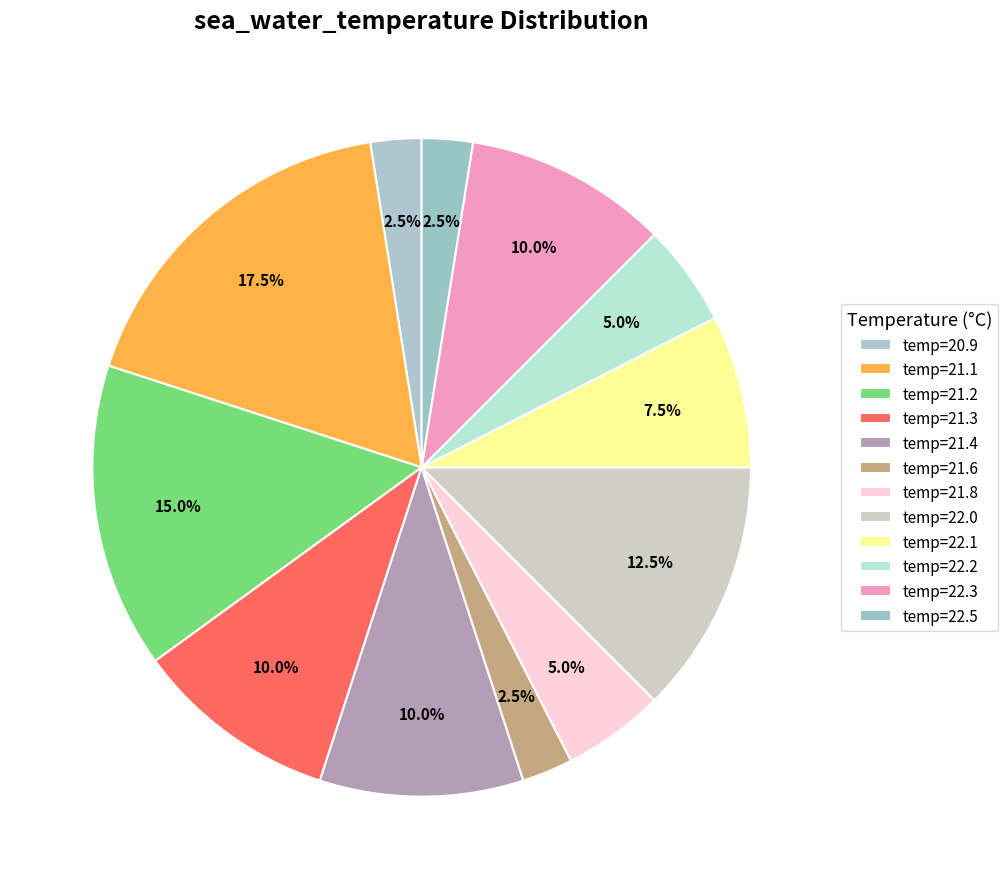

Is there any slice that represents more than half of the pie?

No